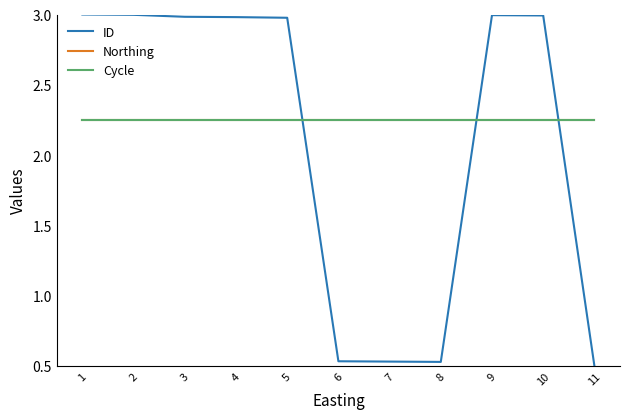

How many times do ID and Northing cross each other?

3